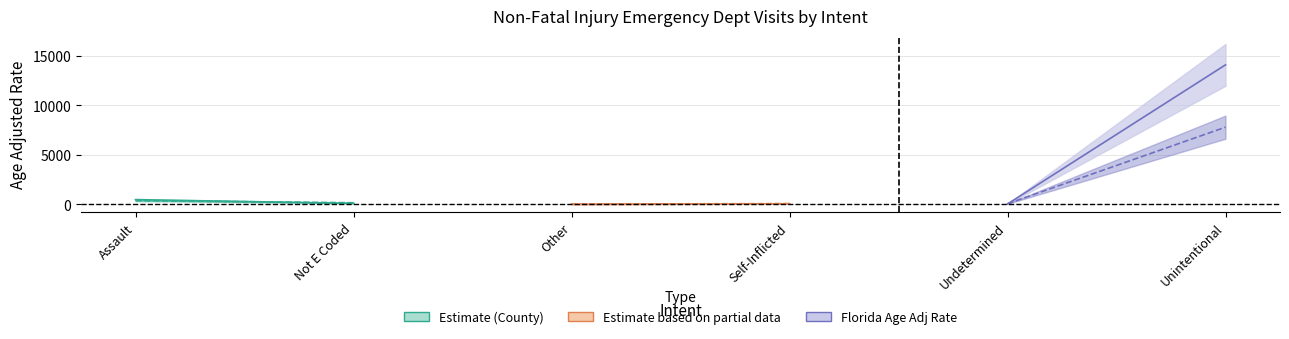

How many values in the County Age Adj Rate series are below 83?

3